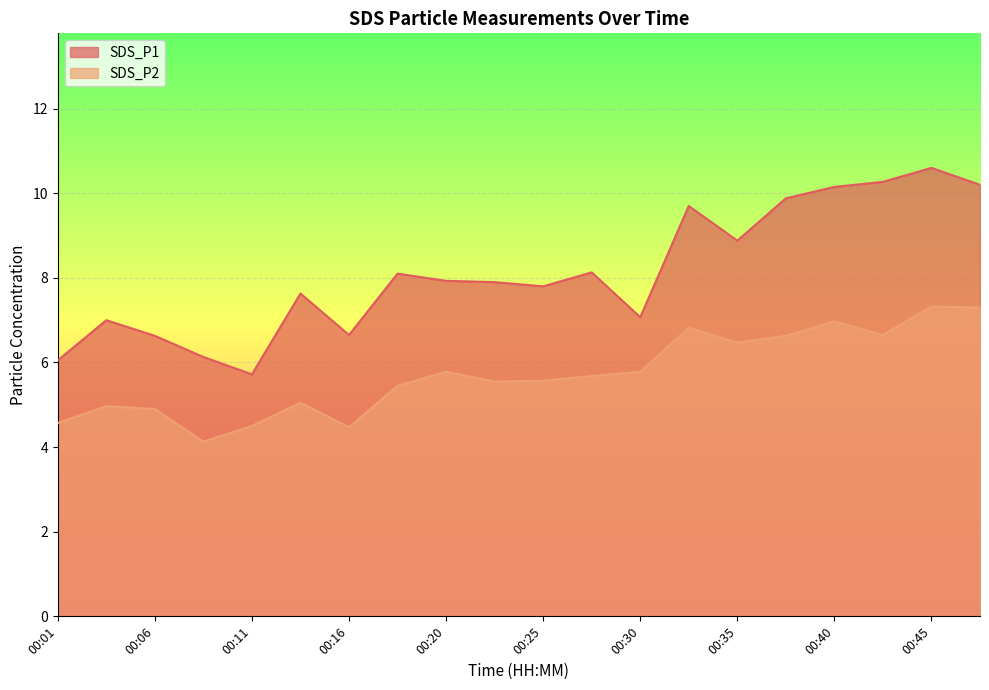

At which label does SDS_P1 reach its peak?

00:45